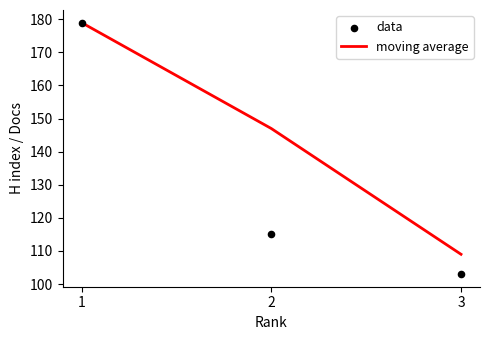

Which series has the widest spread of Y values?

data